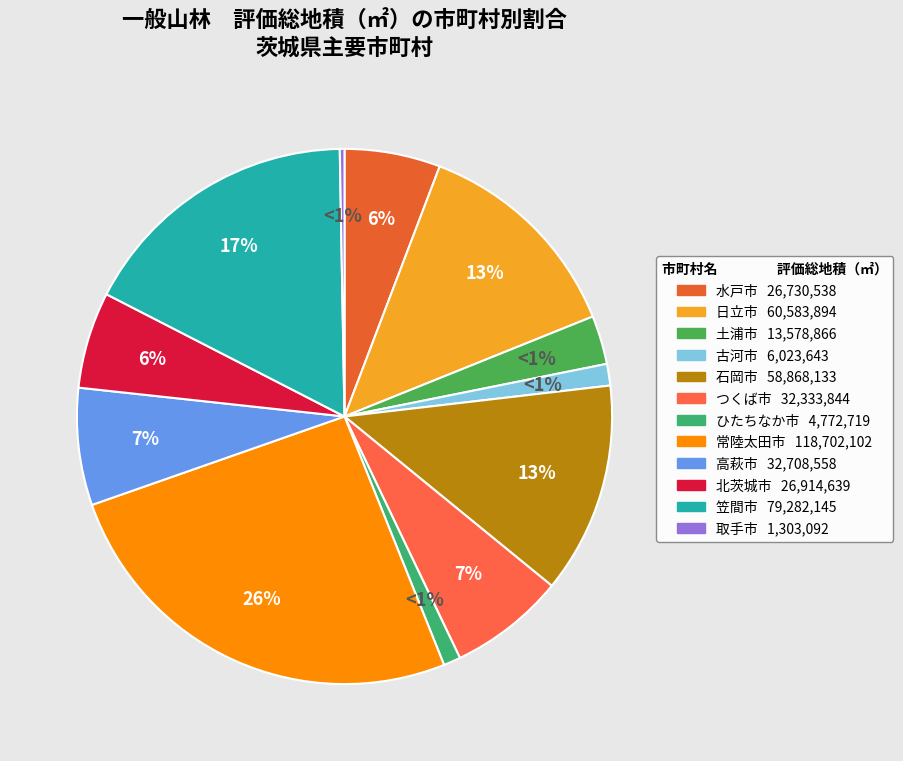

Combined, what portion of the pie is 笠間市 and ひたちなか市?

18.2%